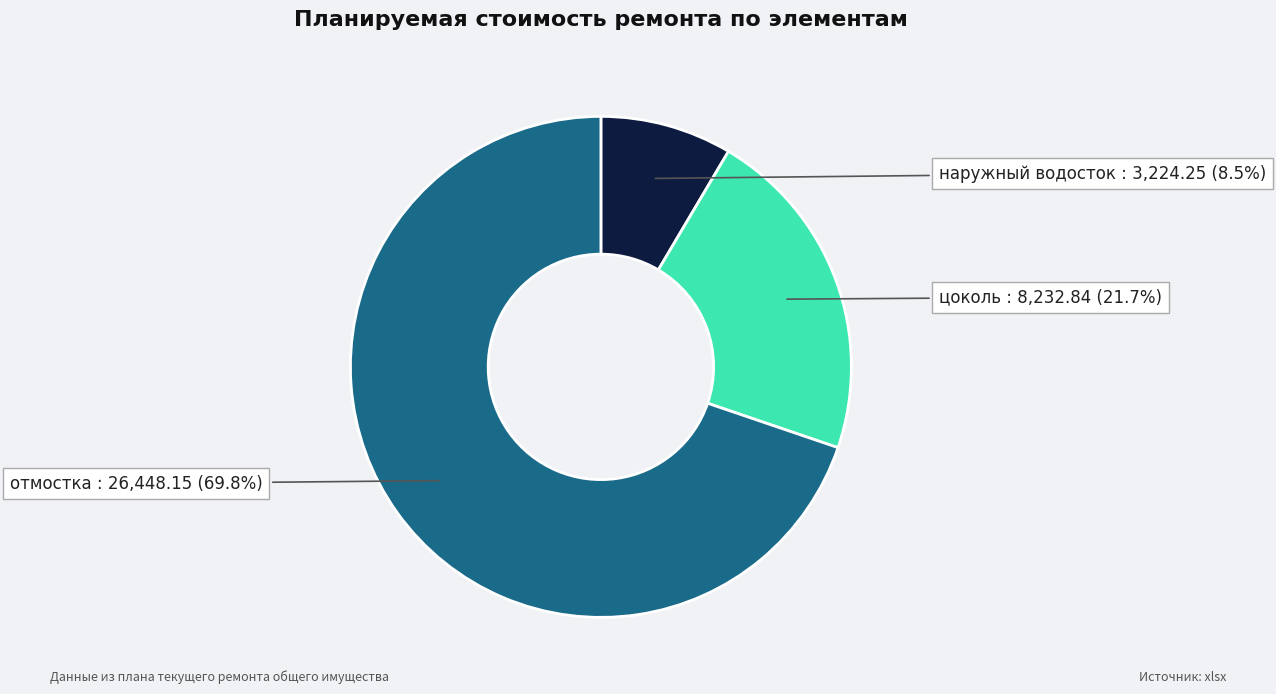

What is the majority slice?

отмостка